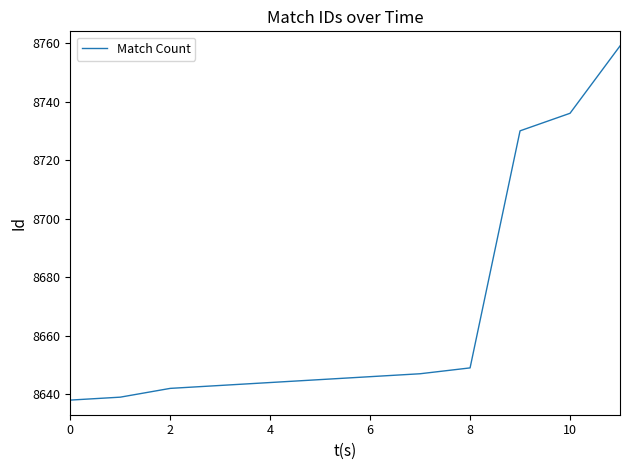

What is the minimum value shown in the chart?

8638